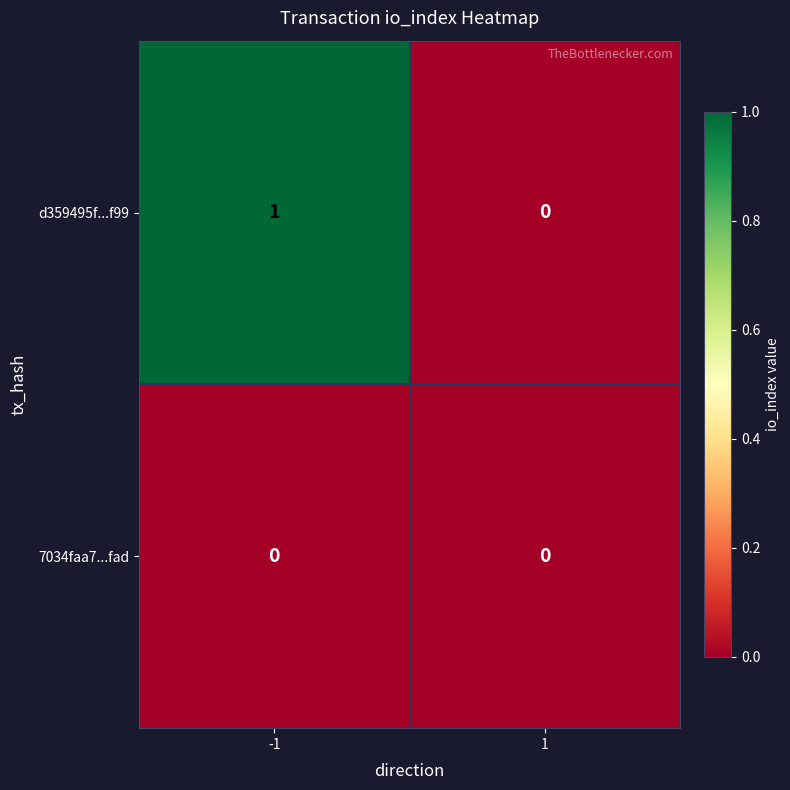

Which series changed the most between -1 and 1?

d359495f...f99